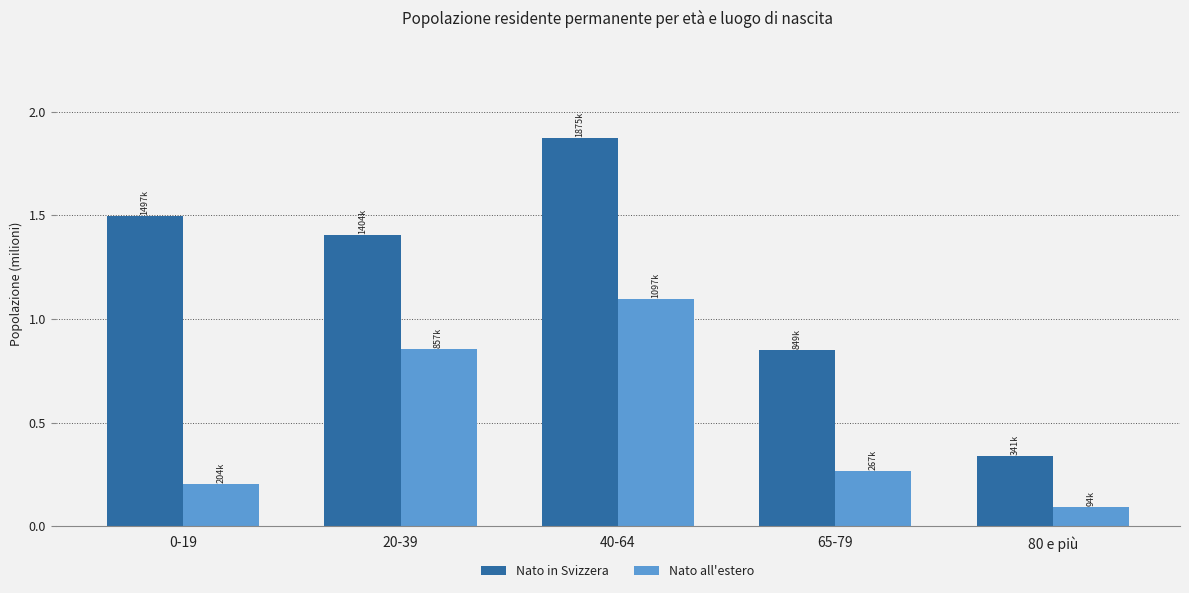

List the series in order of their overall mean, lowest first.

Nato all'estero, Nato in Svizzera